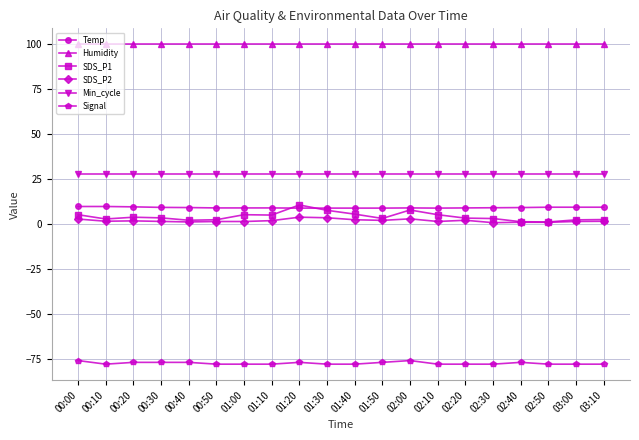

What is the label of the 8th point from the right?

02:00